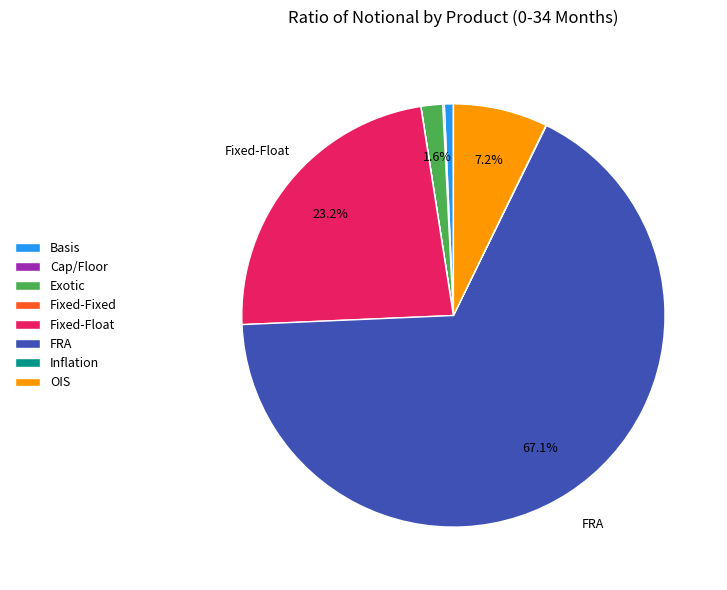

To the nearest percent, what percentage of the pie is Basis?

1%